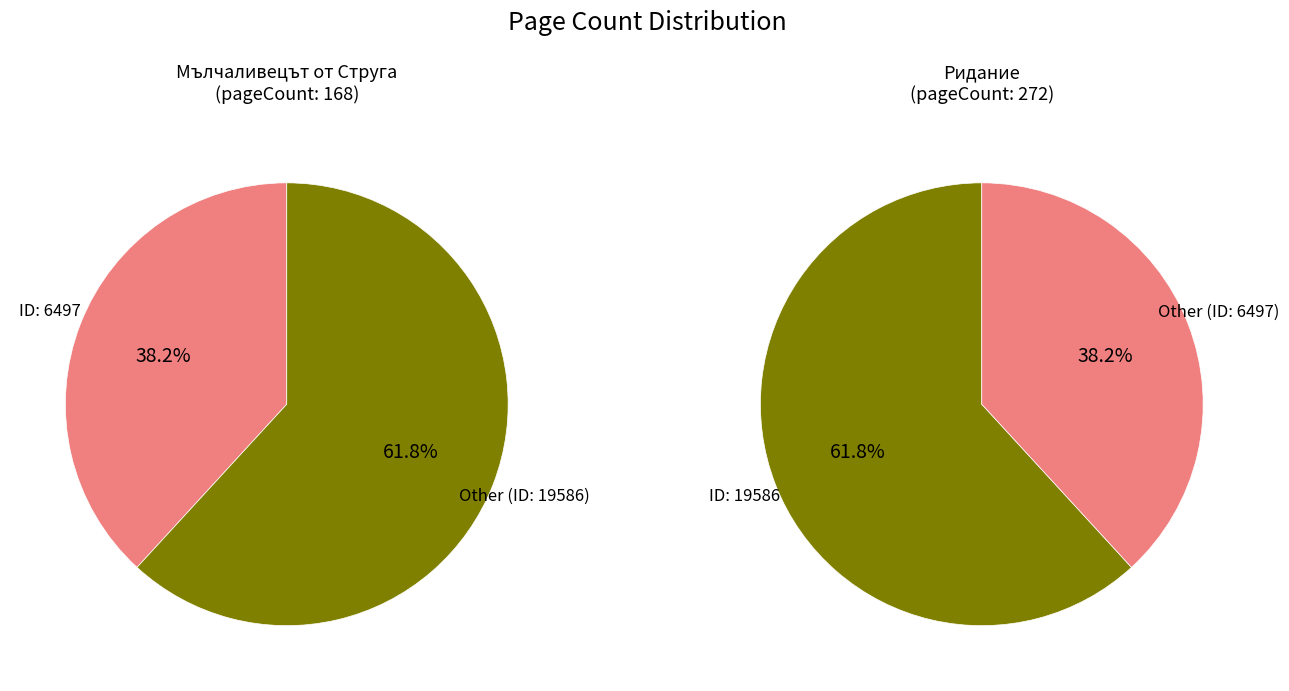

To the nearest percent, what portion does 19586 represent?

62%